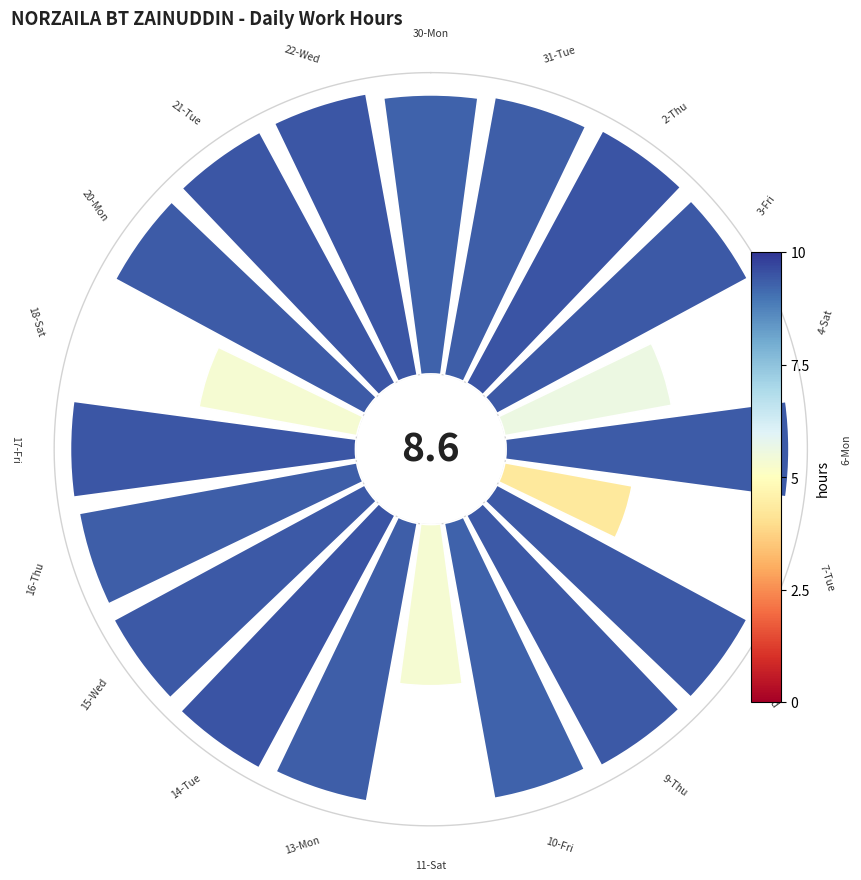

The 17 slice represents 1% of the pie. True or false?

False